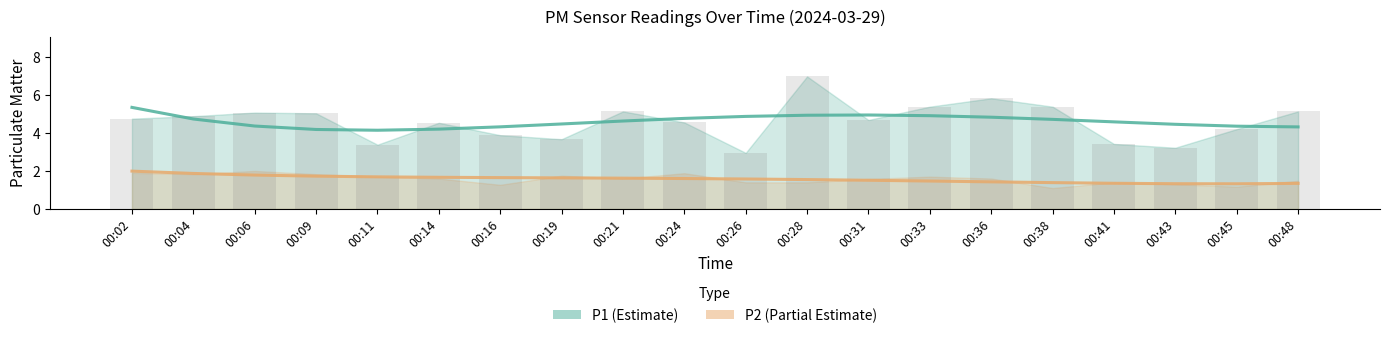

Reading left to right, extract all data points from this chart.

P1 (Estimate): 00:02=5.3	00:04=4.7	00:06=4.4	00:09=4.2	00:11=4.1	00:14=4.2	00:16=4.3	00:19=4.5	00:21=4.6	00:24=4.8	00:26=4.9	00:28=4.9	00:31=4.9	00:33=4.9	00:36=4.8	00:38=4.7	00:41=4.6	00:43=4.5	00:45=4.4	00:48=4.3
P2 (Partial Estimate): 00:02=2.0	00:04=1.9	00:06=1.8	00:09=1.7	00:11=1.7	00:14=1.7	00:16=1.6	00:19=1.6	00:21=1.6	00:24=1.6	00:26=1.6	00:28=1.5	00:31=1.5	00:33=1.5	00:36=1.4	00:38=1.4	00:41=1.4	00:43=1.3	00:45=1.3	00:48=1.3